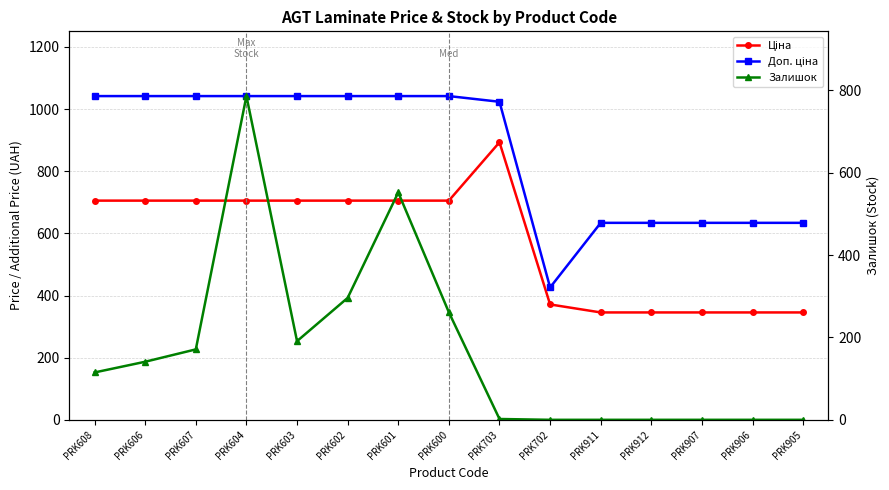

What is the difference between the Ціна values at PRK607 and PRK702?

334.2